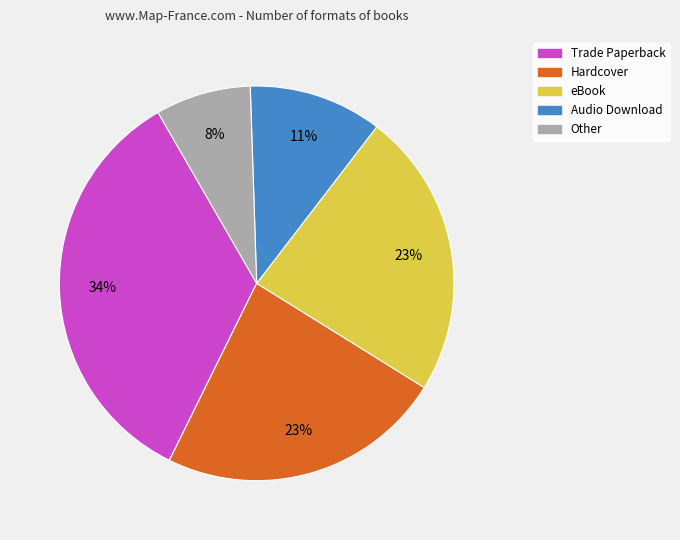

What is the largest slice in the pie chart?

Trade Paperback